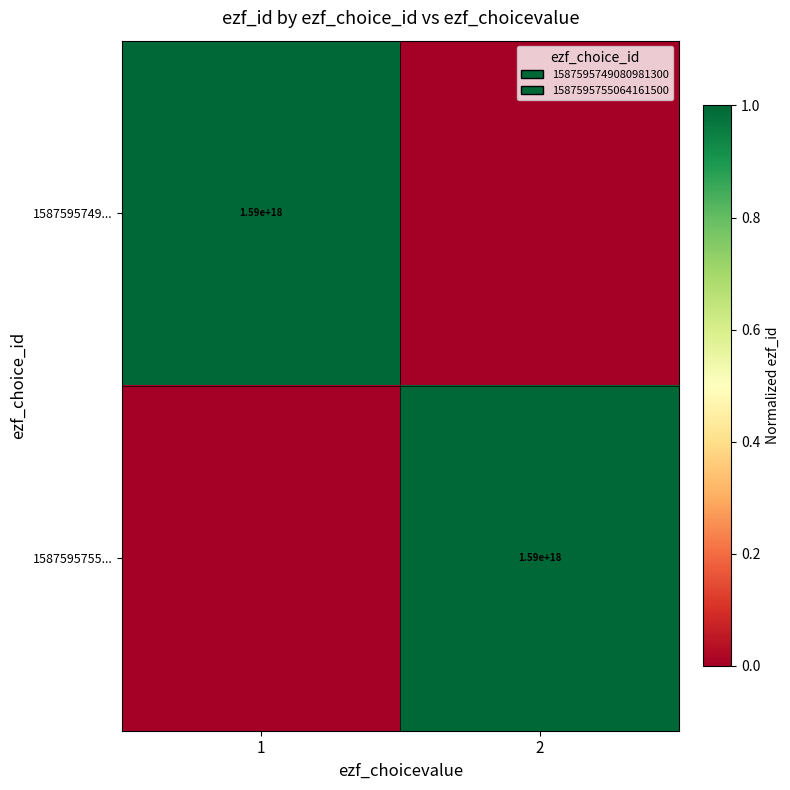

The 1587595755... series shows 2111718233141209088 at 2. True or false?

False